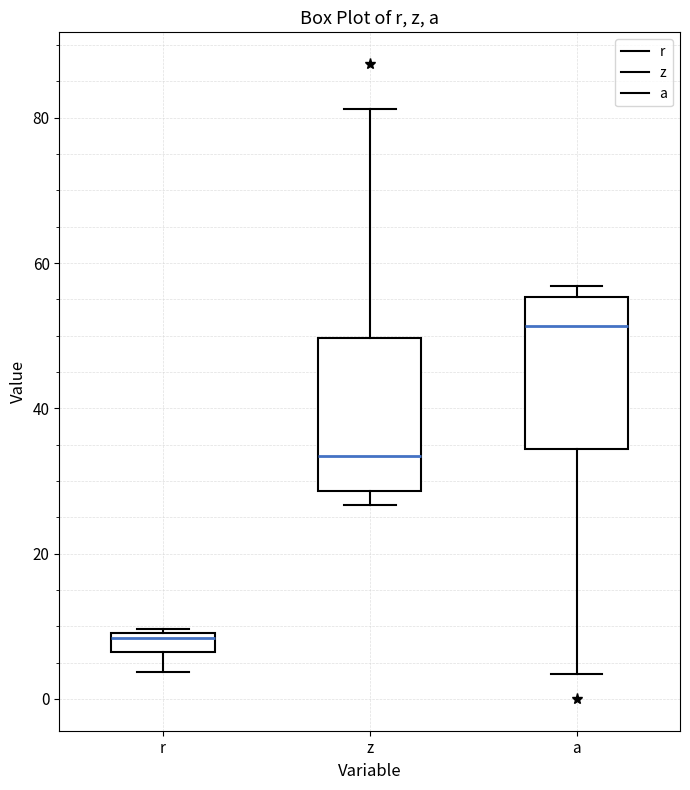

Which box has the highest median line?

a